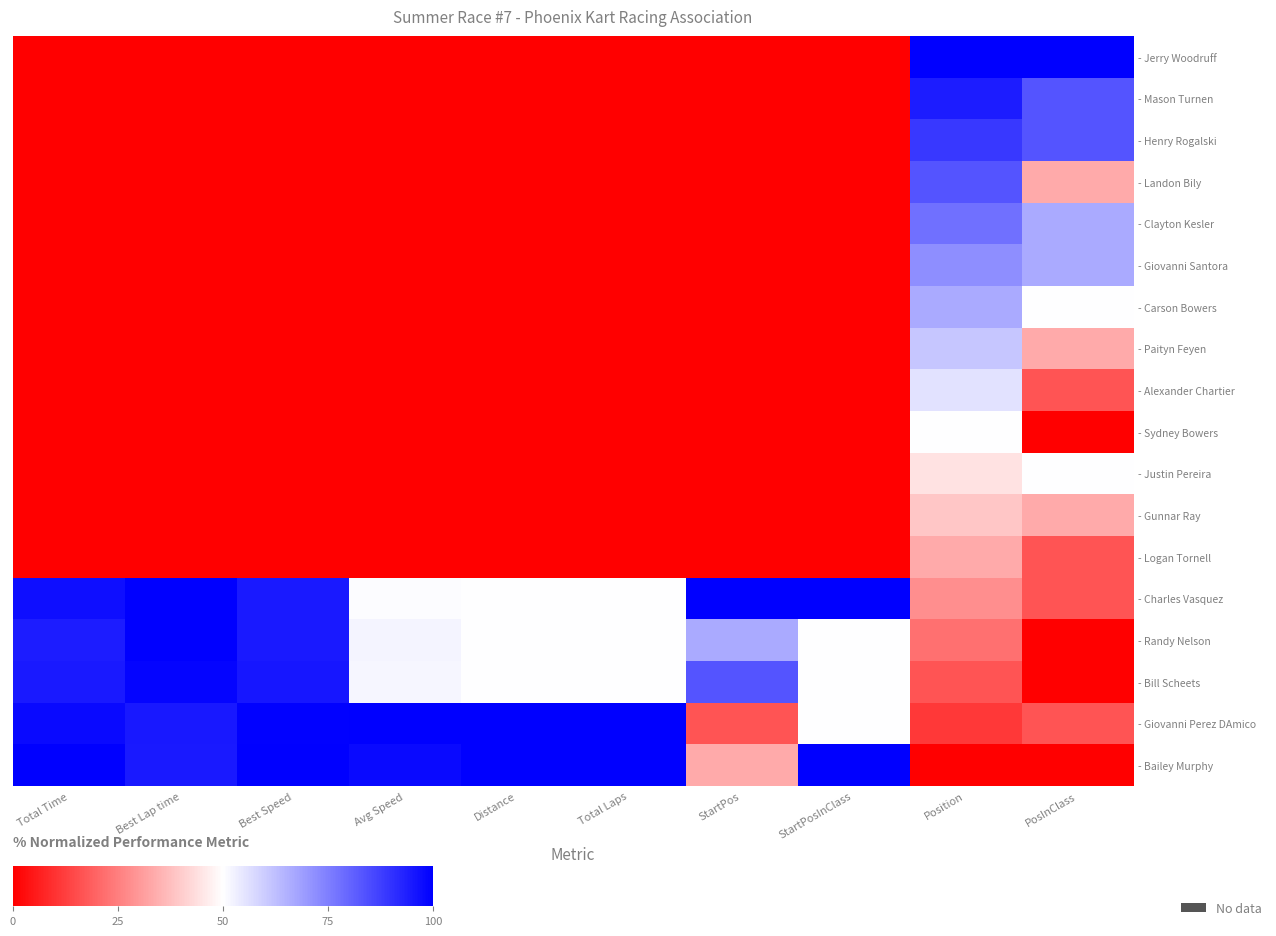

What is the greatest value displayed?

100.0